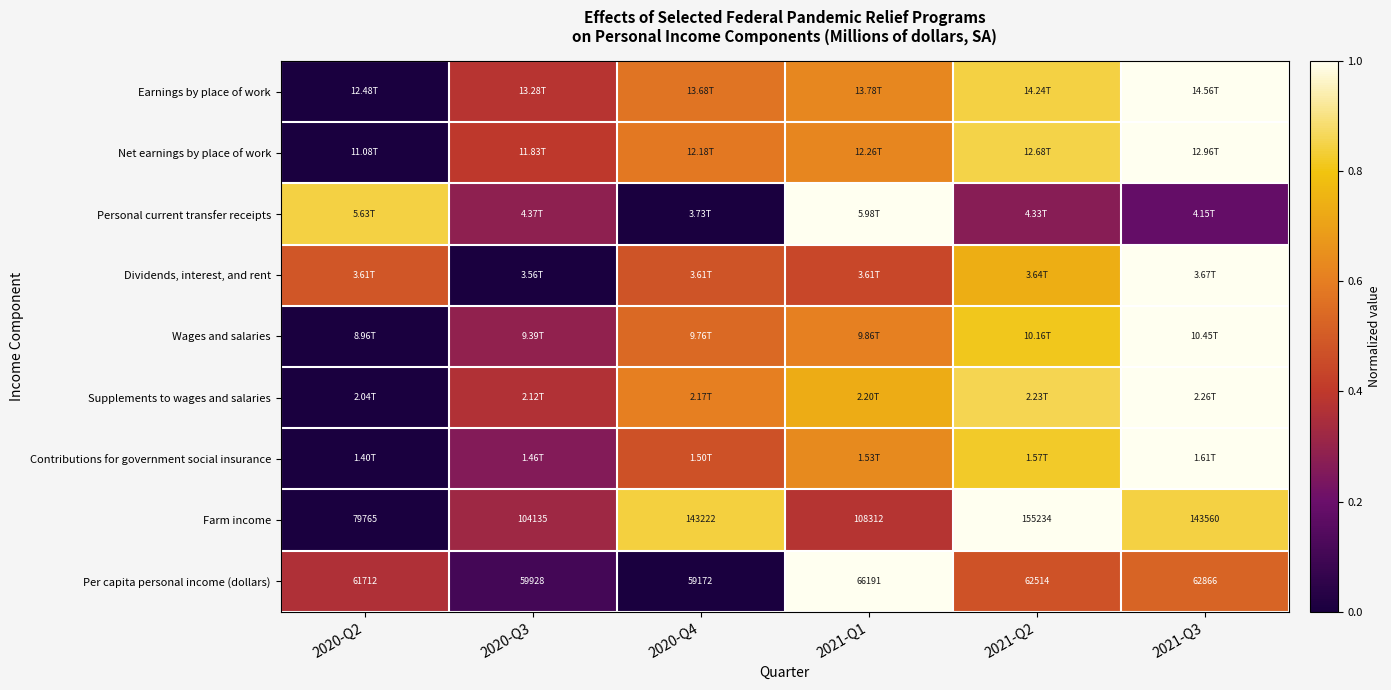

Count the number of categories in the chart.

6